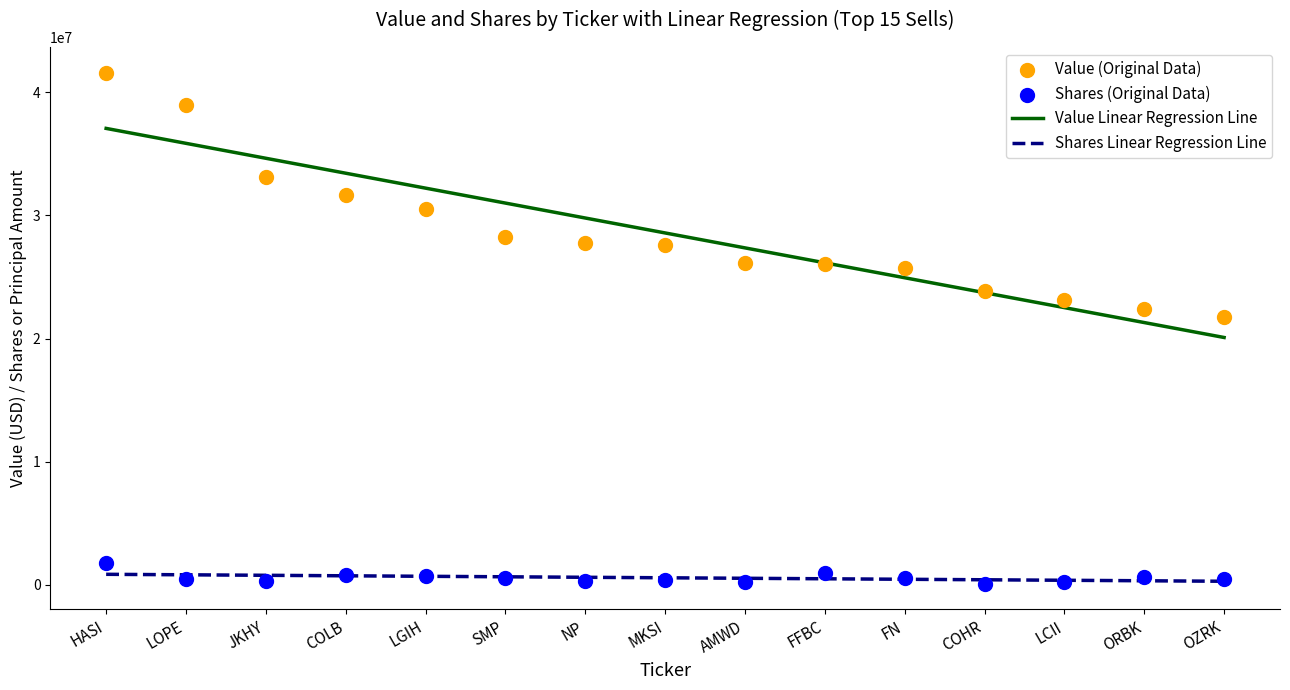

Which series contains the lowest Y value?

Shares (Original Data)